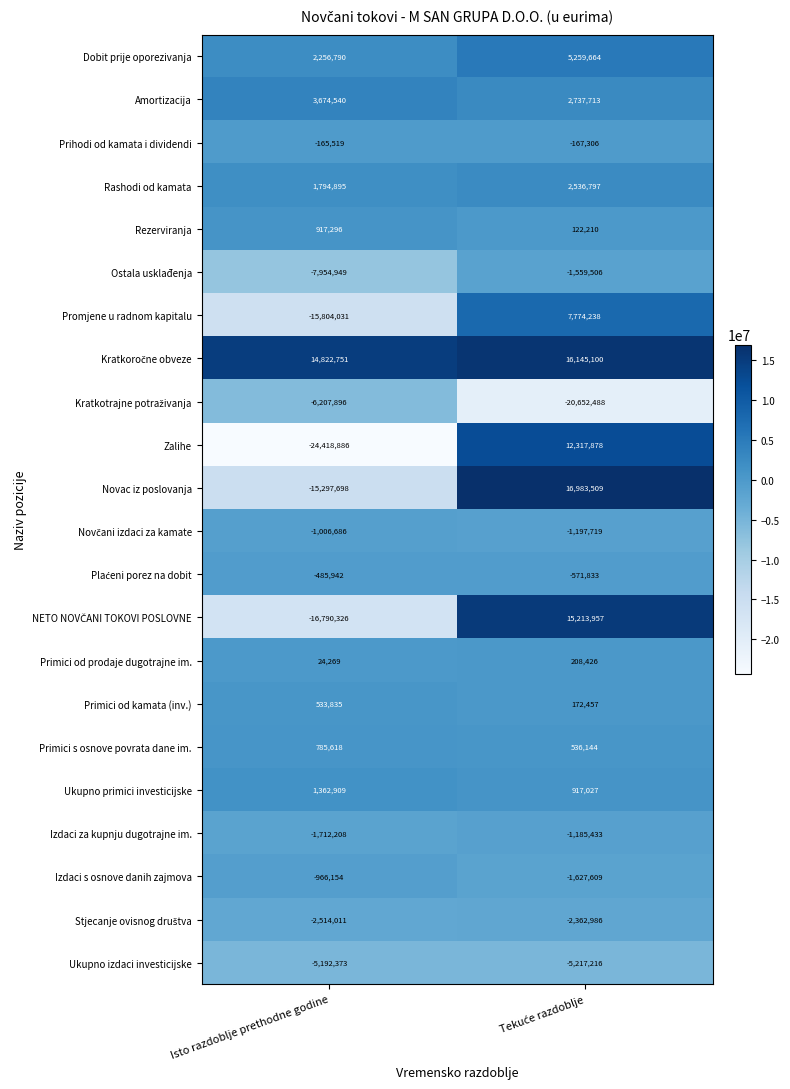

What is the spread (max minus min) of values at Isto razdoblje prethodne godine?

39241637